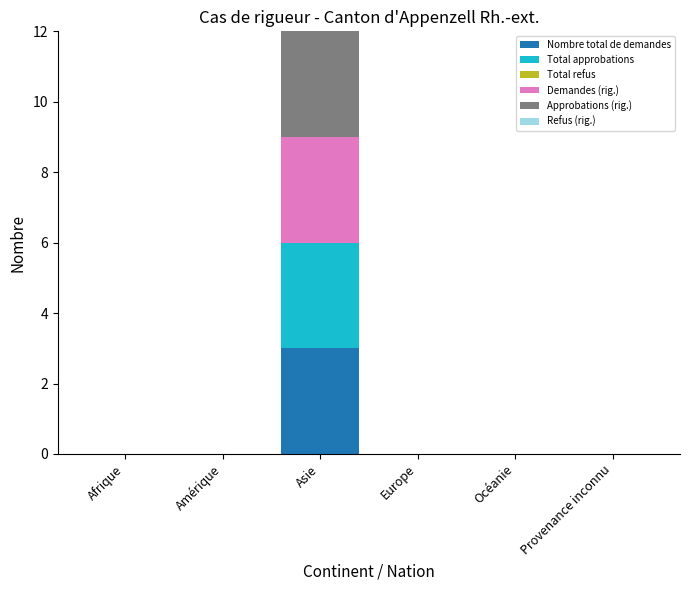

At which category is the sum across all series the highest?

Asie